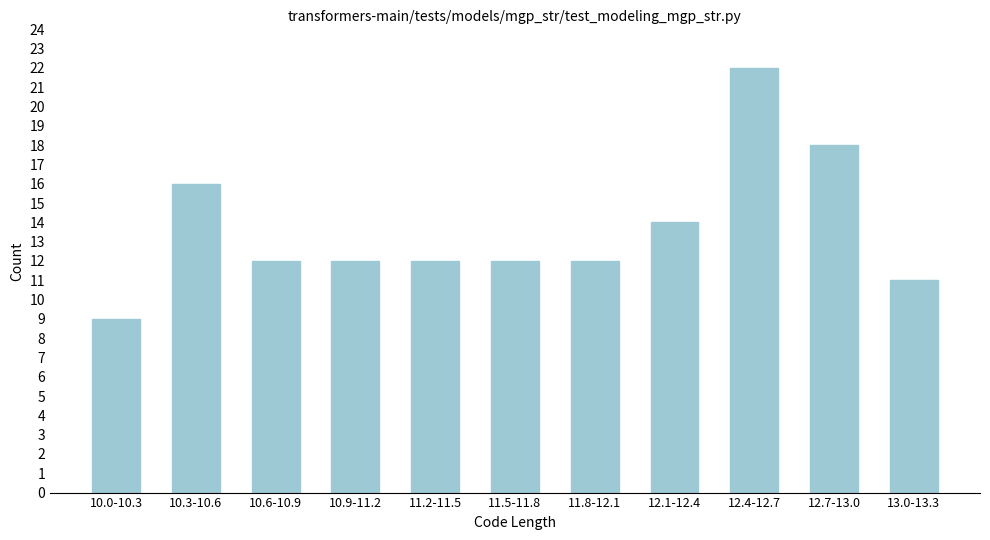

Reading left to right, what are all the values shown in this chart?

10.0-10.3=9	10.3-10.6=16	10.6-10.9=12	10.9-11.2=12	11.2-11.5=12	11.5-11.8=12	11.8-12.1=12	12.1-12.4=14	12.4-12.7=22	12.7-13.0=18	13.0-13.3=11